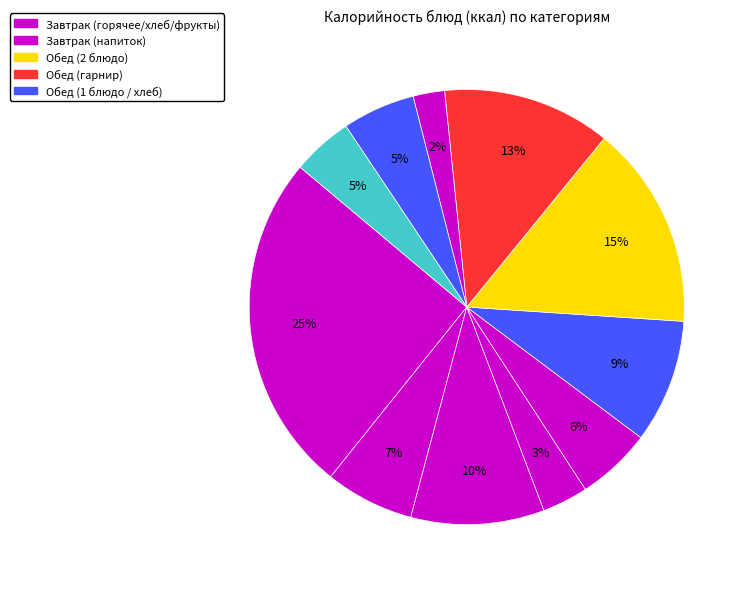

Count the number of slices in the pie.

11